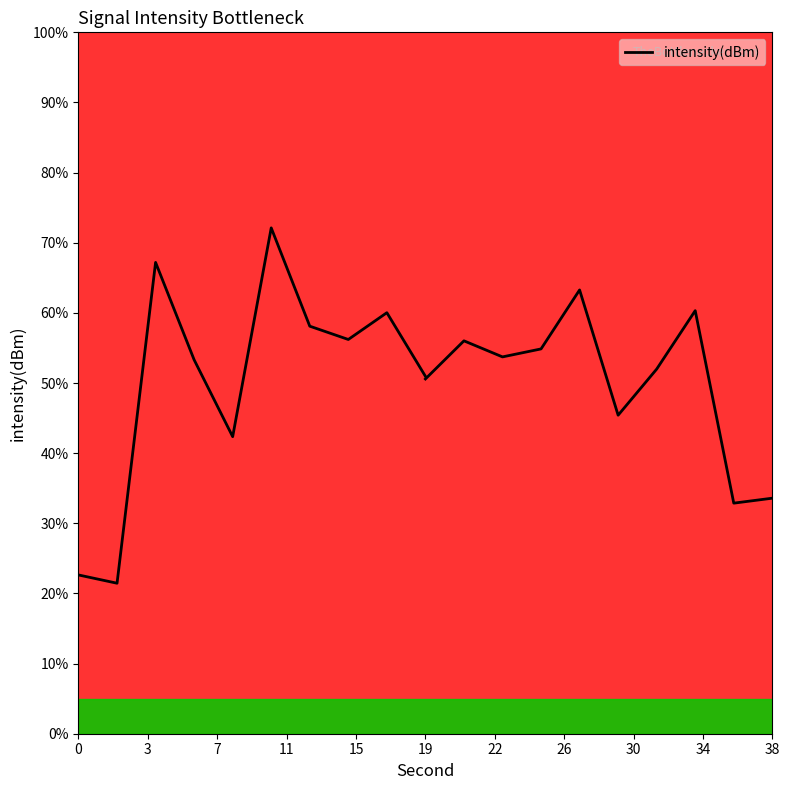

True or false: there are more than 1 points higher than both neighbors.

True